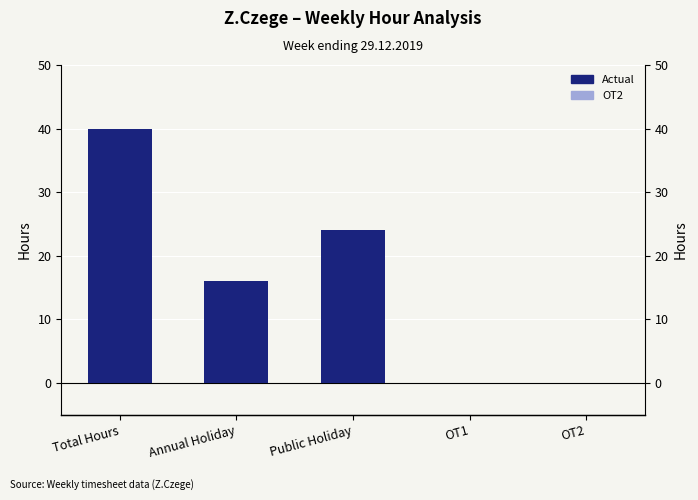

Reading left to right, list all the values displayed in this chart.

Total Hours=40	Annual Holiday=16	Public Holiday=24	OT1=0	OT2=0